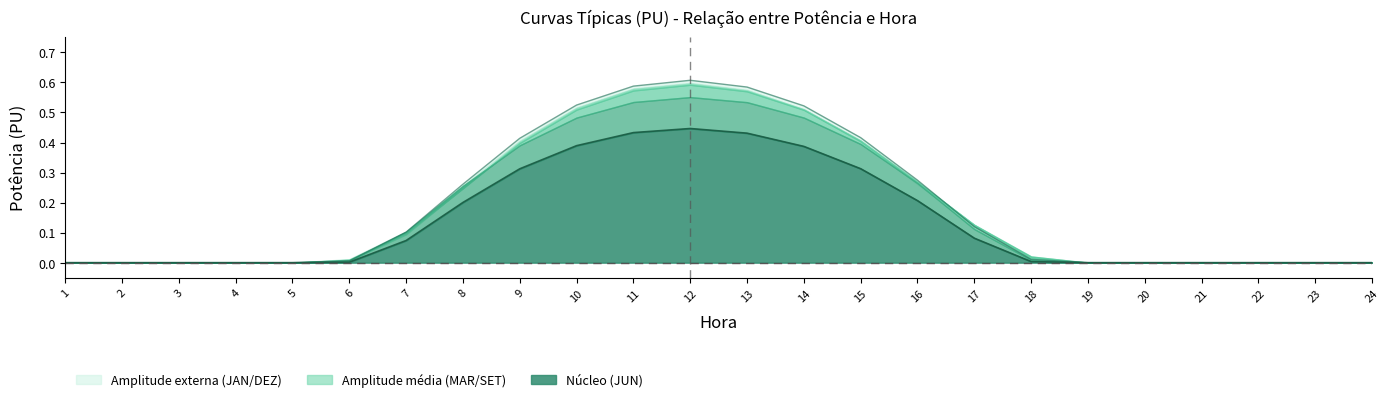

What is the maximum value for JAN?

0.6